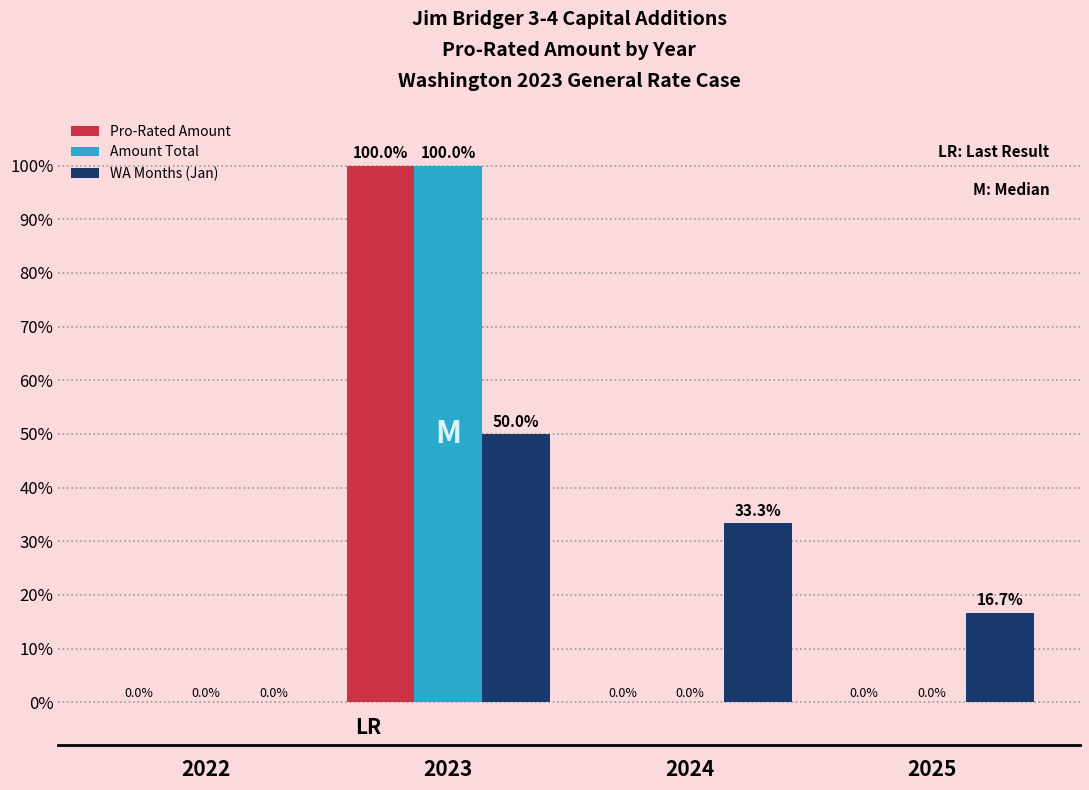

What are all the series names shown in the legend?

Pro-Rated Amount, Amount Total, WA Months (Jan)